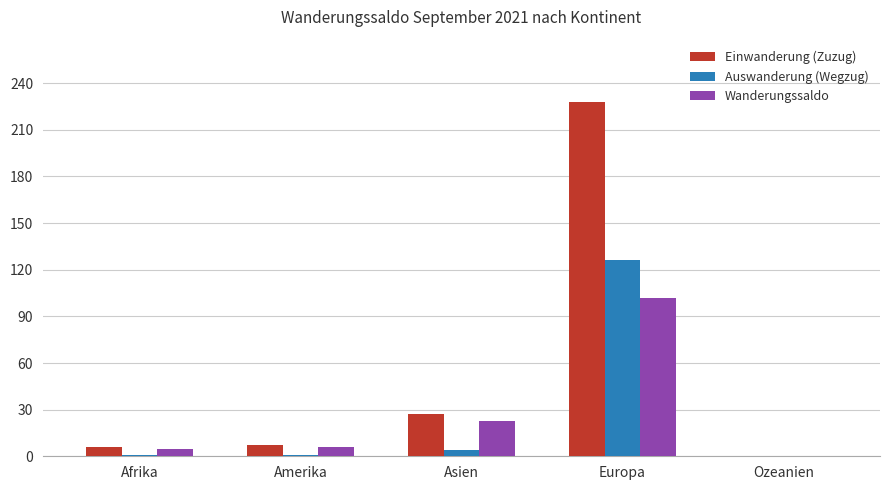

Between Amerika and Europa, which series saw the biggest shift?

Einwanderung (Zuzug)